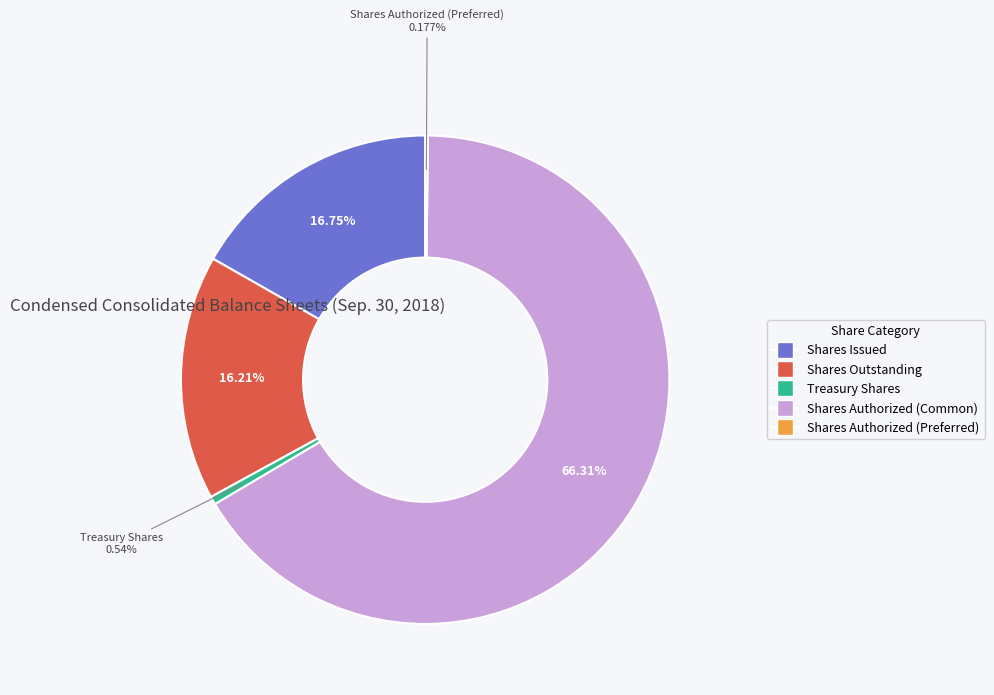

Does any single category account for the majority?

Yes